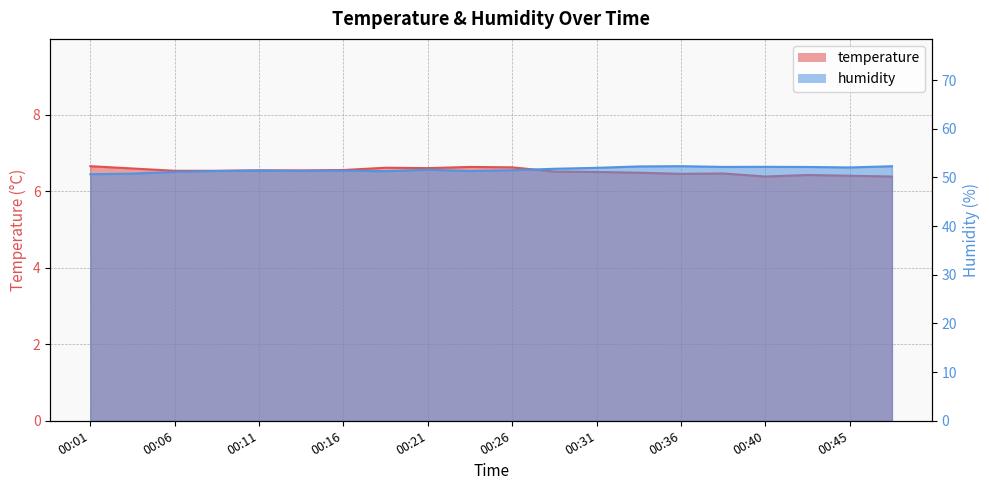

The value of humidity at 00:36 is 32.5. True or false?

False